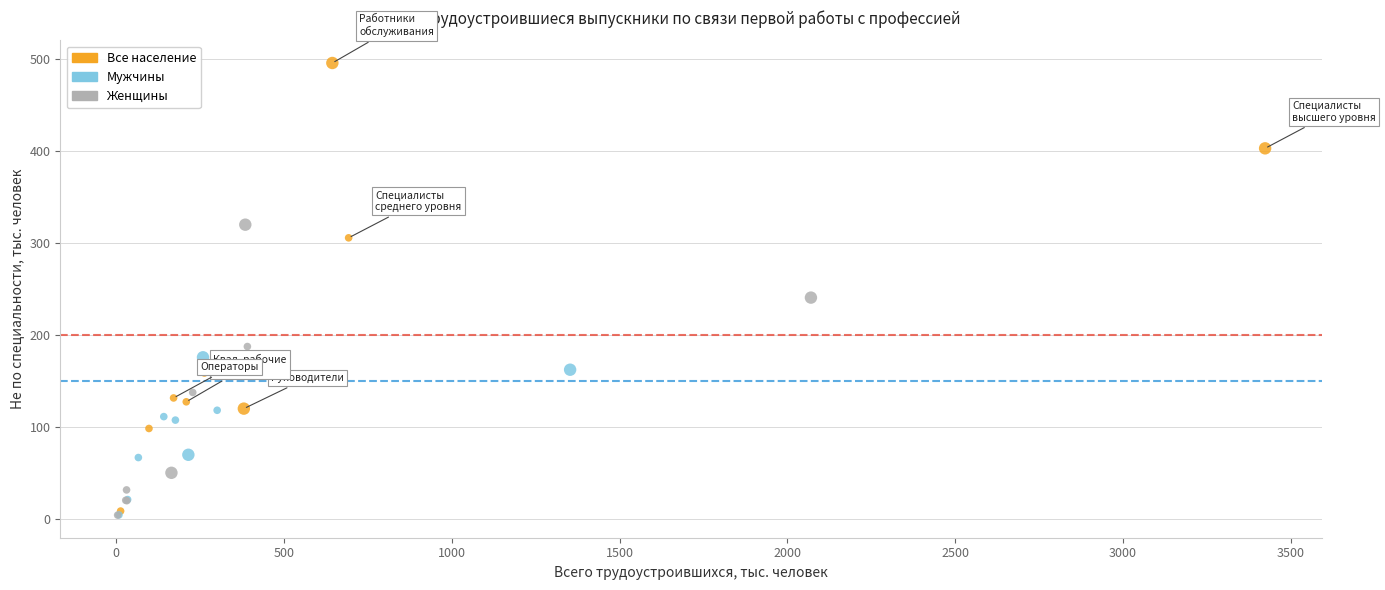

Which series has the widest spread of Y values?

Все население